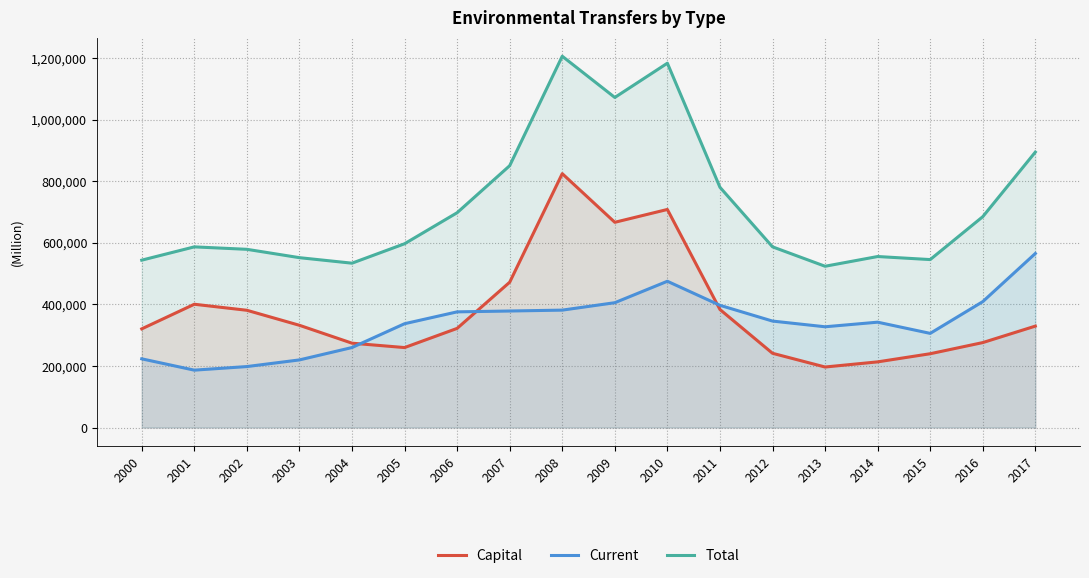

Is it true that Current equals 397096.2 at 2011?

True